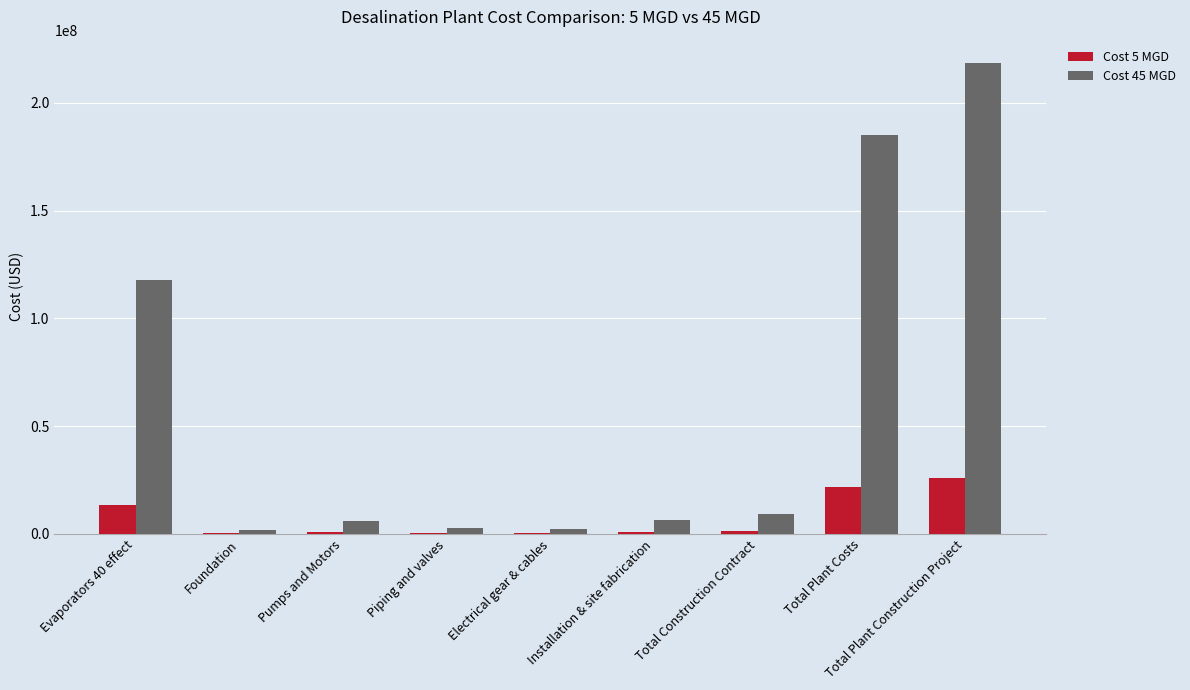

At which label does Cost 45 MGD reach its peak?

Total Plant Construction Project